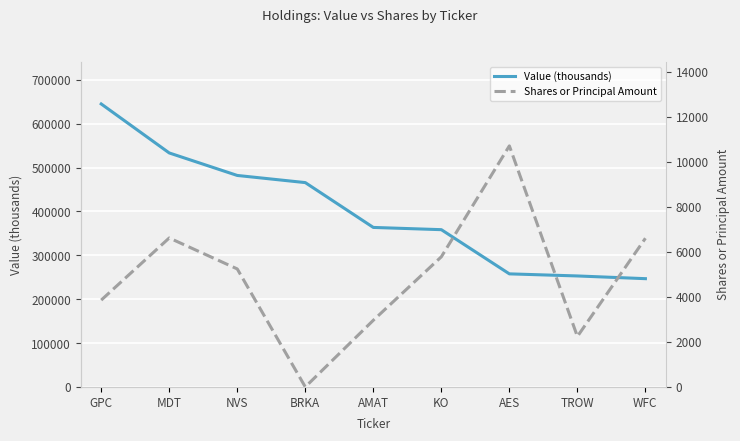

How many series are shown in this chart?

2